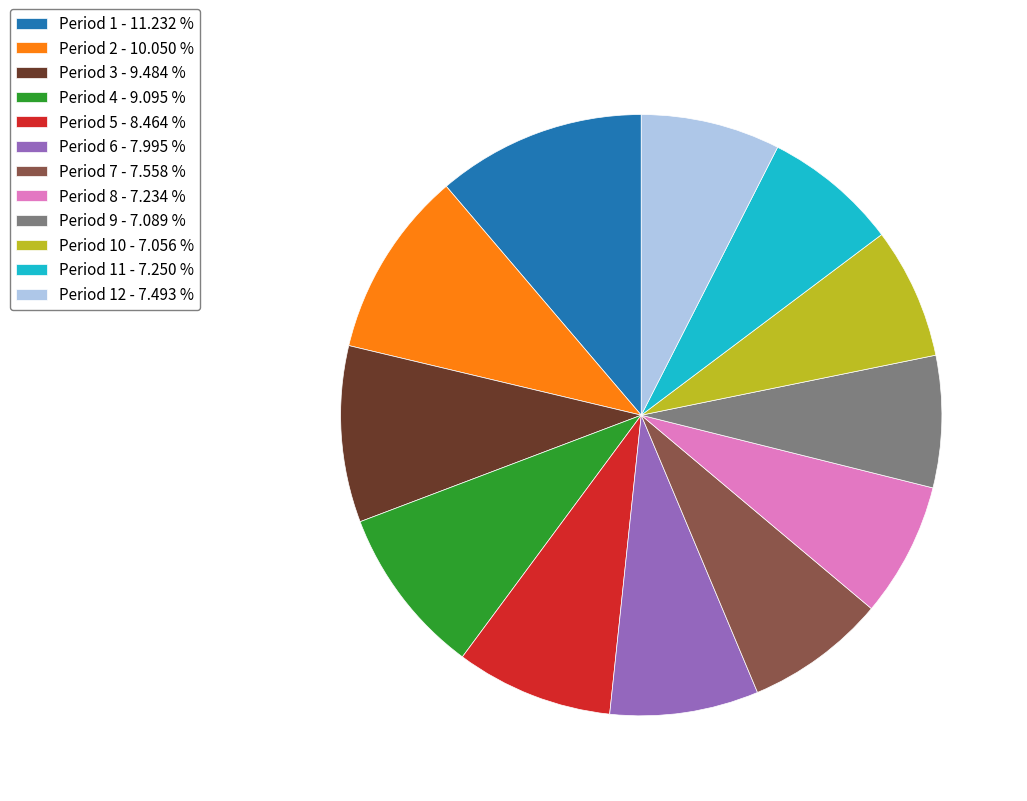

What is the largest slice in the pie chart?

Period 1 - 11.232 %